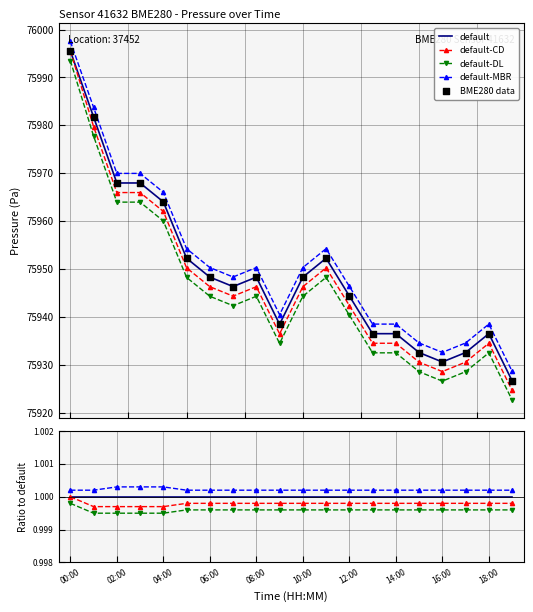

What are all the series names shown in the legend?

default, default-CD, default-DL, default-MBR, BME280 data